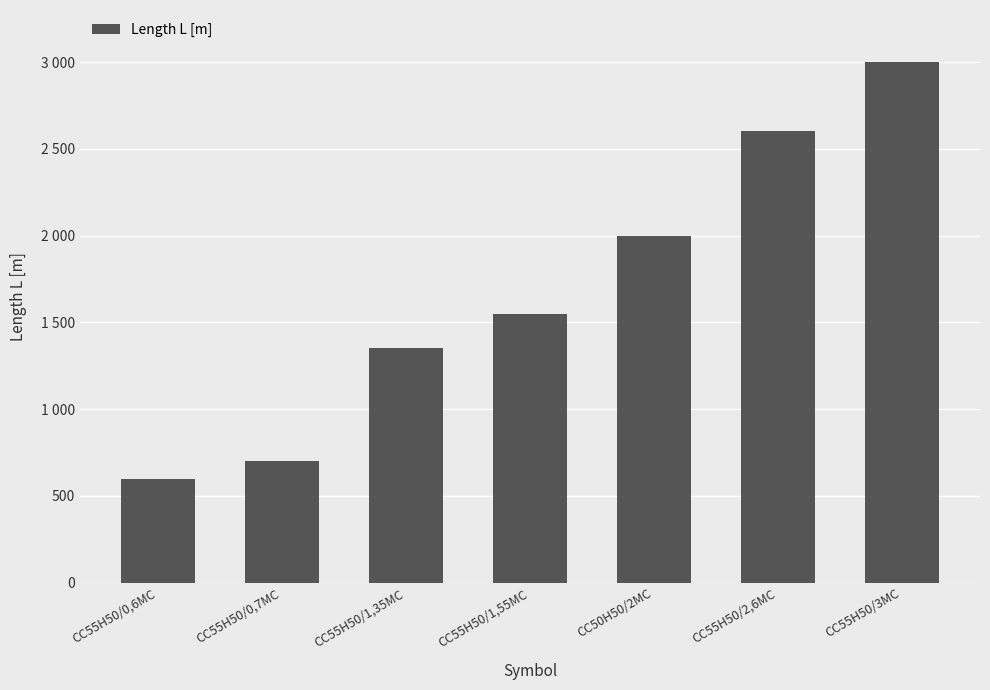

Does the chart contain any negative values?

No